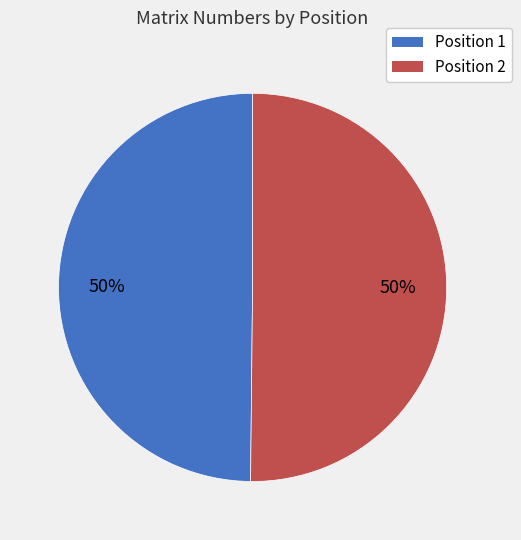

What is the ratio of the value at Position 1 to the value at Position 2?

1.0